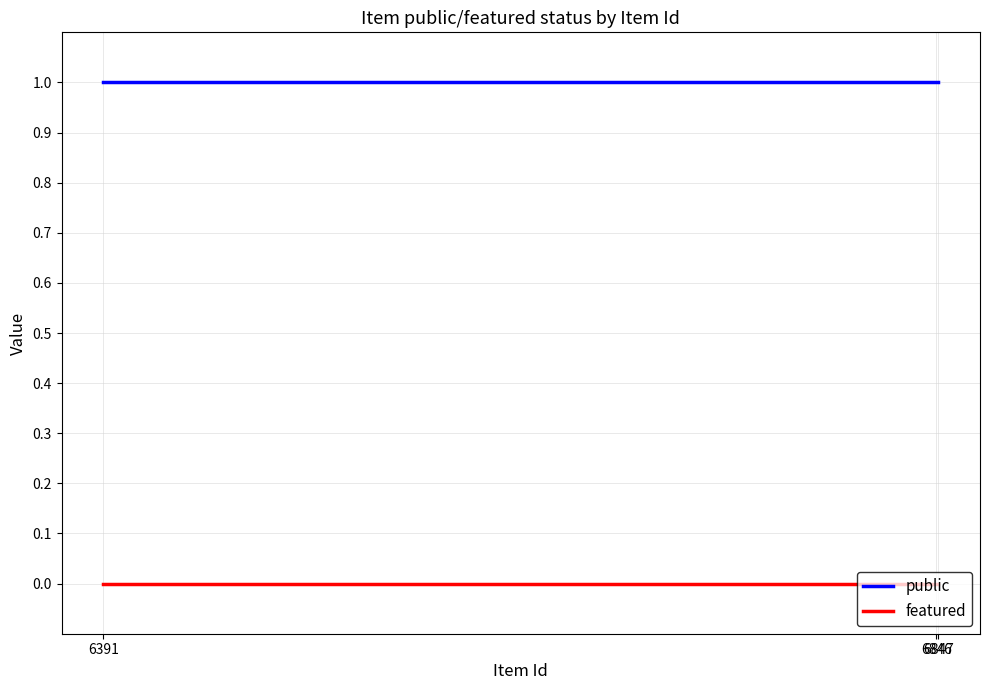

What is the sum of all public values?

3